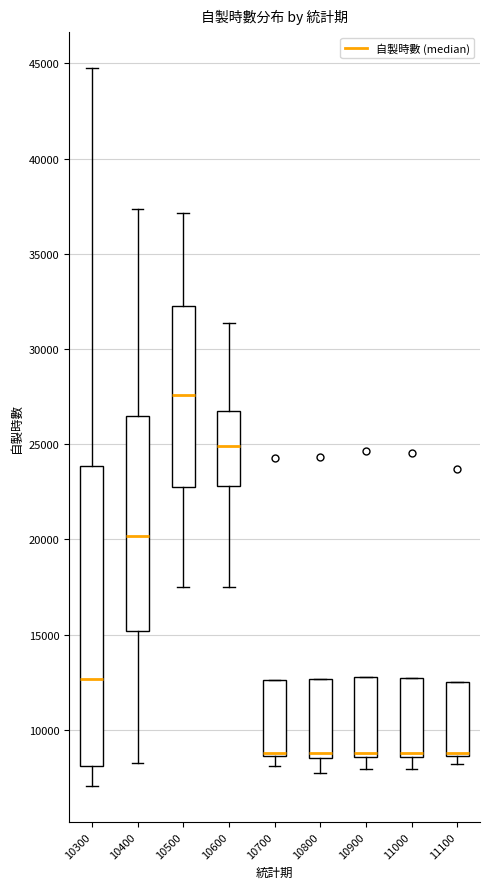

Reading left to right, read every box against the y-axis: the position of its median line, the range the box covers, and the ends of its whiskers. The values are not printed on the chart, so give them approximately, as read against the axis.

10300: median 12500, box 8000 to 24000, whiskers 7000 to 44500
10400: median 20000, box 15000 to 26500, whiskers 8000 to 37500
10500: median 27500, box 23000 to 32500, whiskers 17500 to 37000
10600: median 25000, box 23000 to 27000, whiskers 17500 to 31500
10700: median 9000 (drawn on the box's lower edge), box 8500 to 12500, whiskers 8000 to 12500
10800: median 9000, box 8500 to 12500, whiskers 7500 to 12500
10900: median 9000, box 8500 to 13000, whiskers 8000 to 13000
11000: median 9000, box 8500 to 12500, whiskers 8000 to 12500
11100: median 9000 (drawn on the box's lower edge), box 8500 to 12500, whiskers 8000 to 12500